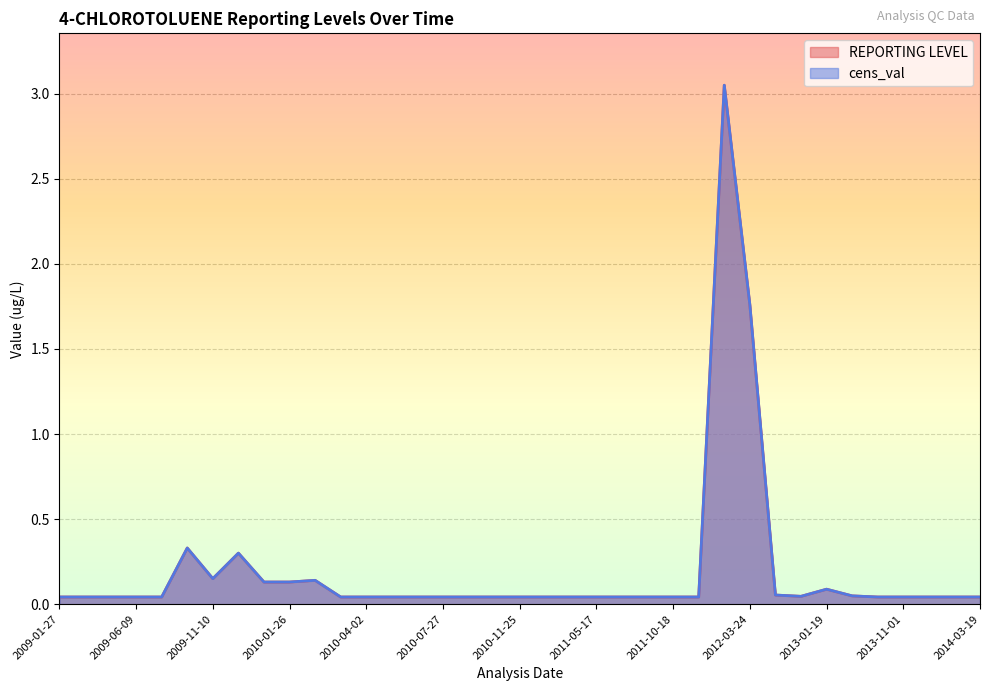

Is the value of REPORTING LEVEL at 2009-01-27 greater than the value of cens_val at 2012-02-18?

No